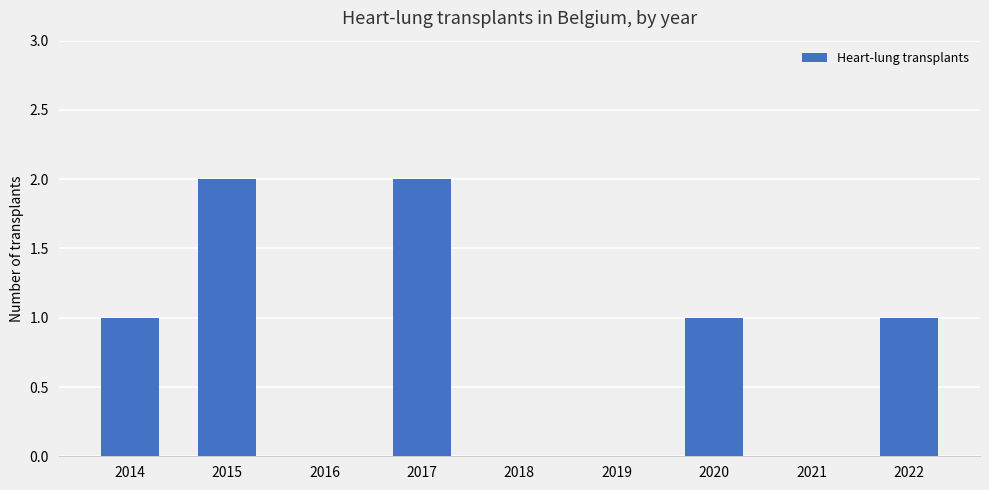

How many distinct data groups are displayed?

1